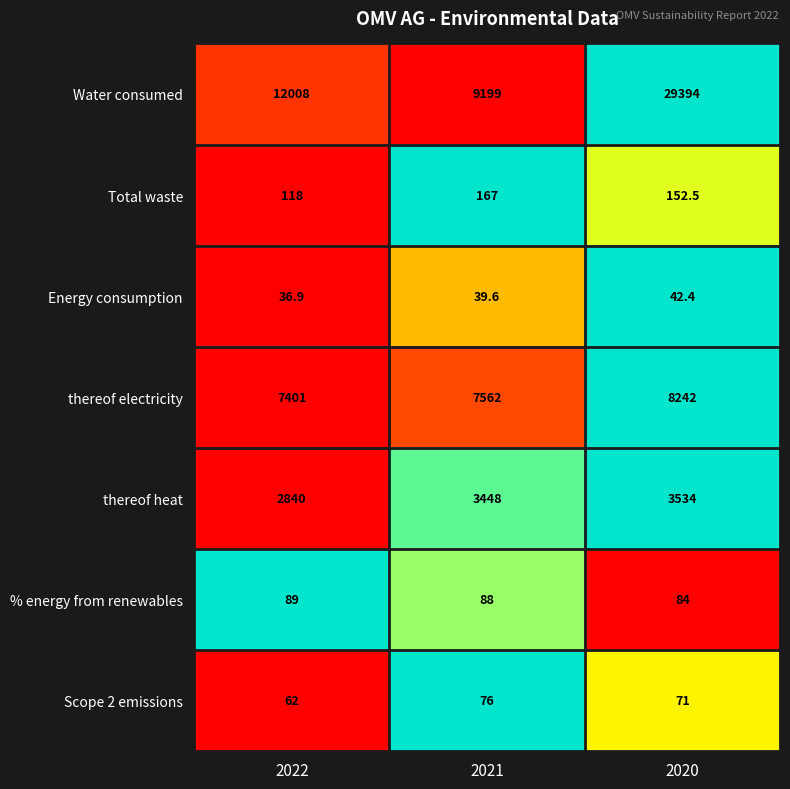

The Scope 2 emissions series shows 76.0 at 2021. True or false?

True